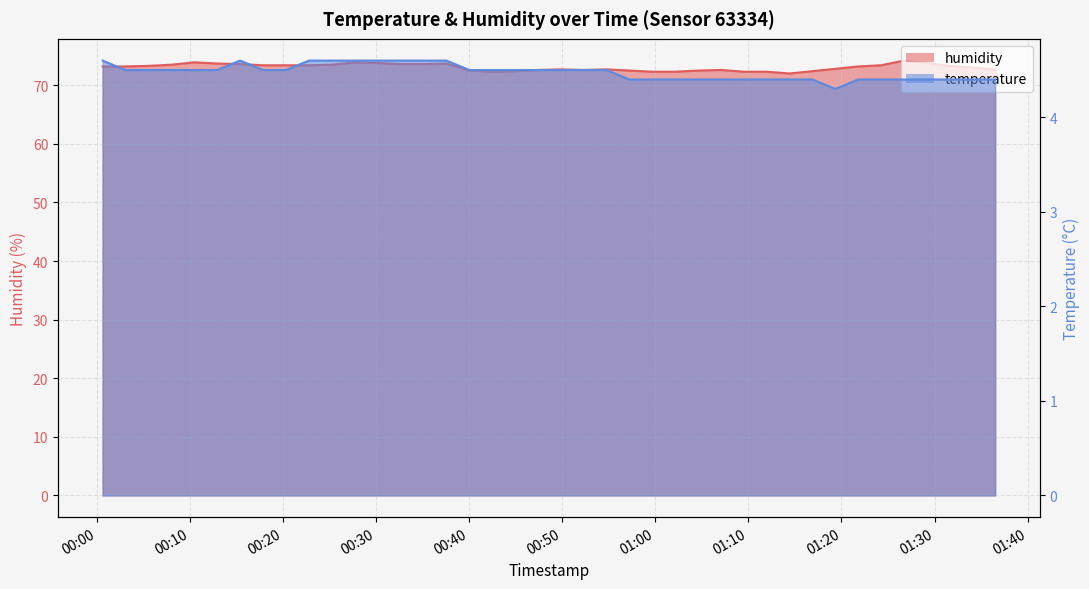

What is the sum of all humidity values?

2922.1